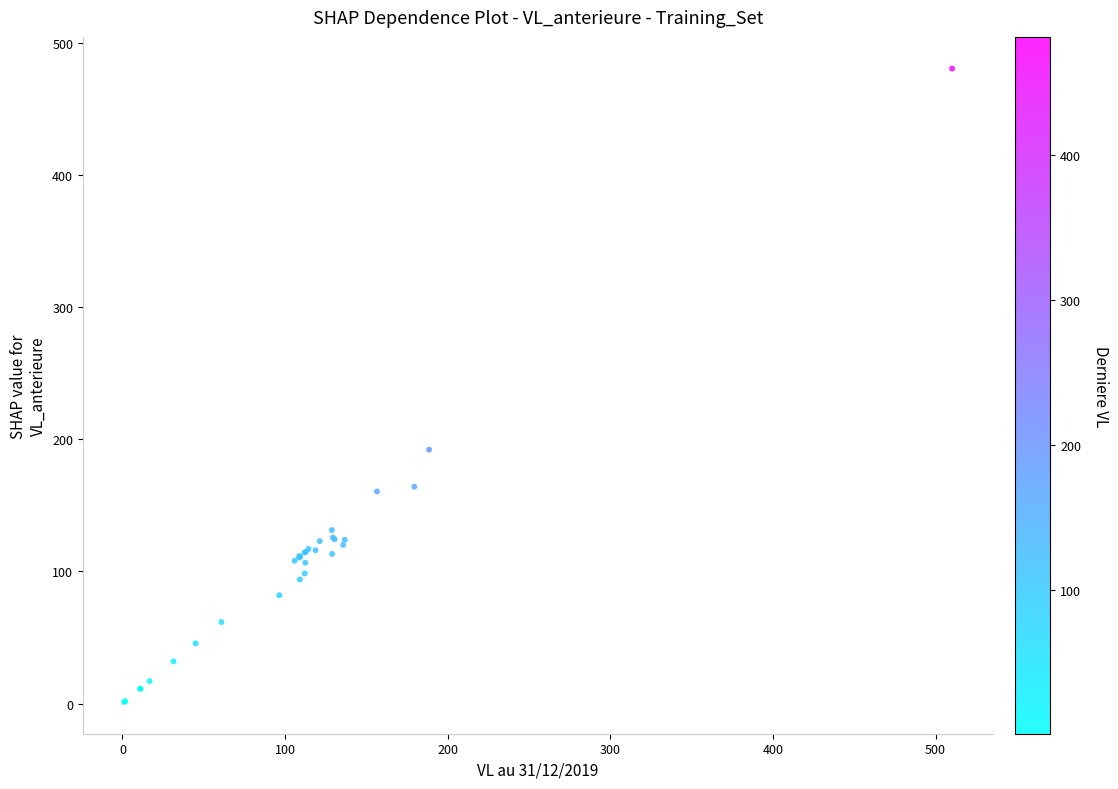

What Y value in the scatter plot is closest to 240?

192.3